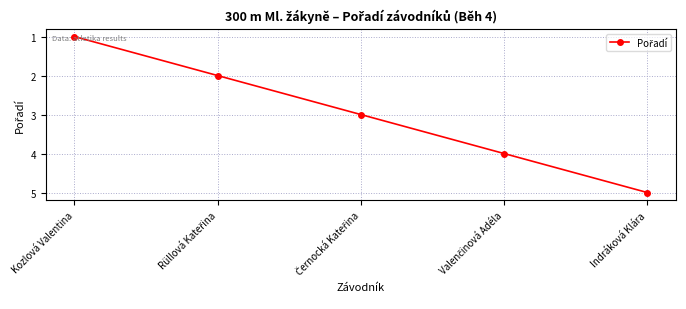

The chart shows a value of 8 at Indráková Klára. True or false?

False